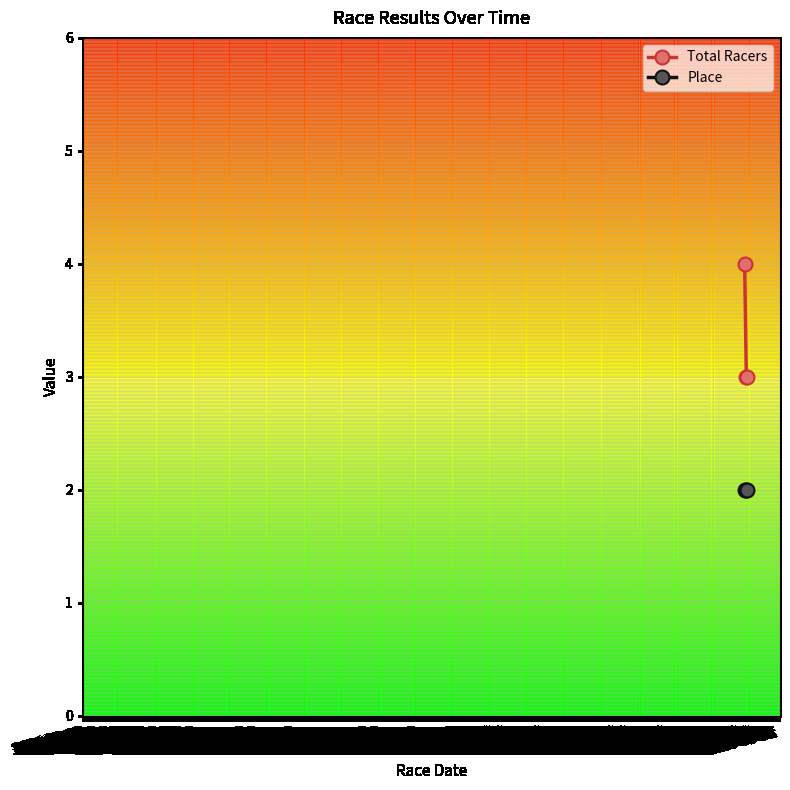

Rank the series by their average value, from lowest to highest.

Place, Total Racers